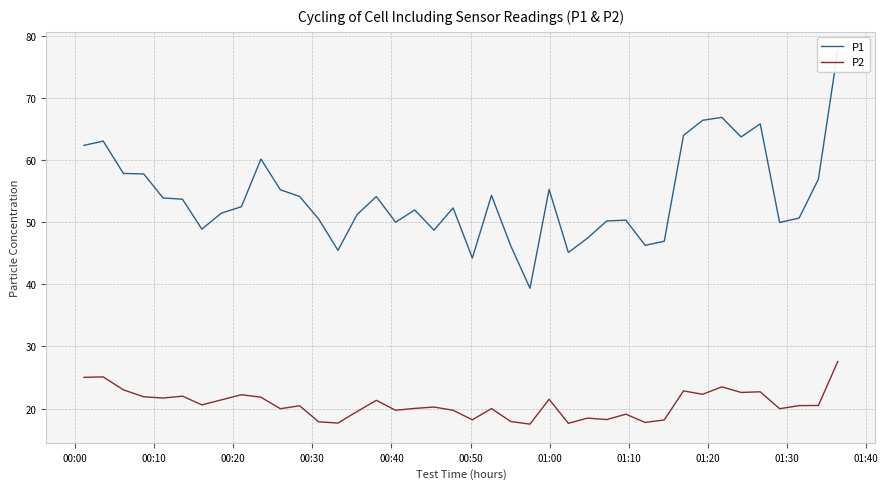

Reading left to right, list all the values displayed in this chart.

P1: 62.4	63.0	57.9	57.8	53.9	53.7	48.9	51.5	52.5	60.2	55.2	54.1	50.5	45.5	51.2	54.1	50.0	52.0	48.7	52.3	44.2	54.3	46.2	39.4	55.3	45.1	47.4	50.2	50.3	46.3	46.9	64.0	66.4	66.9	63.7	65.8	50.0	50.7	56.9	77.6
P2: 25.0	25.1	23.0	21.9	21.7	22.0	20.6	21.4	22.2	21.8	20.0	20.4	17.9	17.7	19.5	21.3	19.7	20.0	20.2	19.7	18.2	20.0	17.9	17.5	21.5	17.6	18.5	18.2	19.1	17.8	18.2	22.9	22.3	23.5	22.6	22.7	20.0	20.5	20.5	27.6